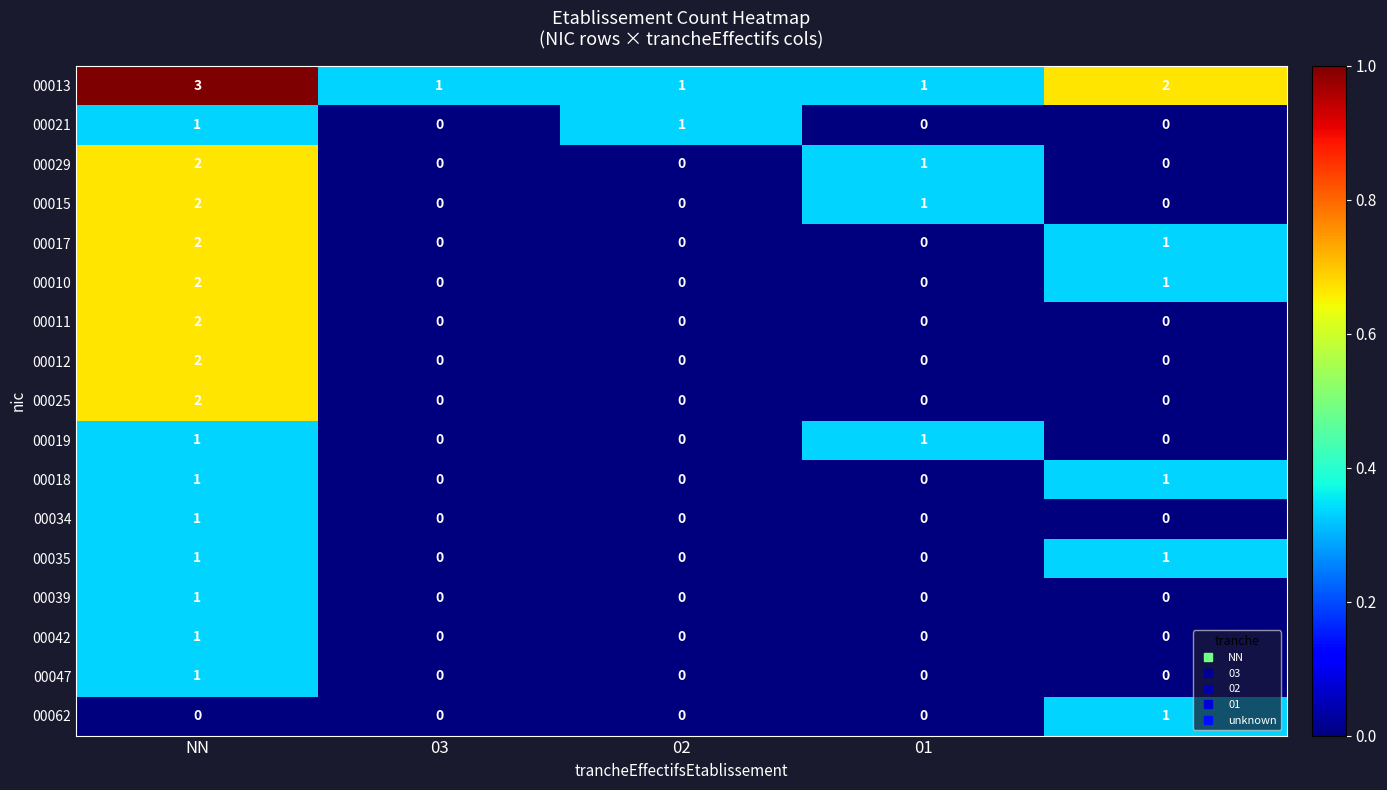

What is the sum of all 00015 values?

3